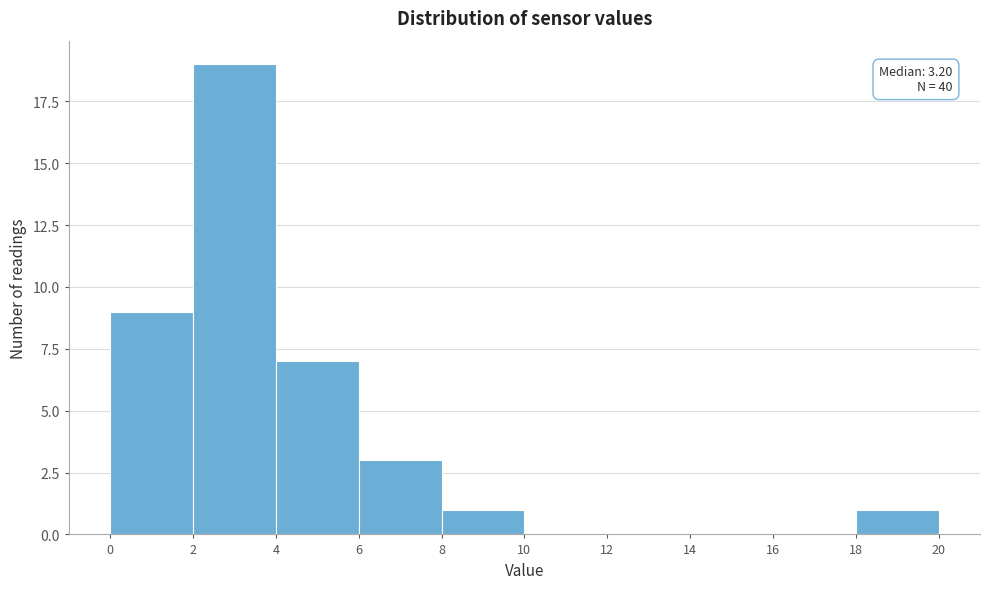

Which range on the x-axis has the tallest bar?

2 to 4